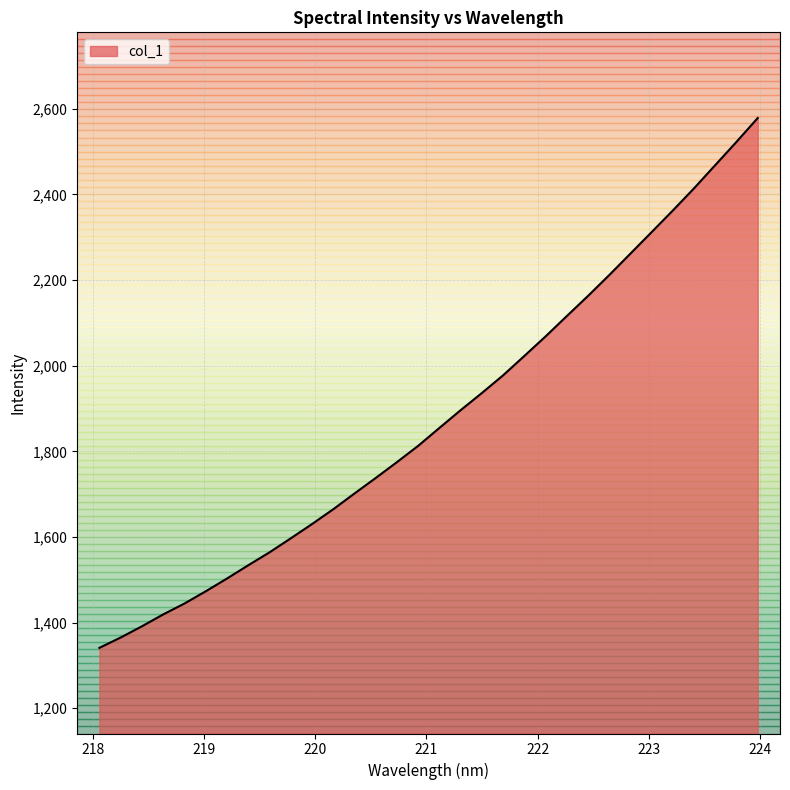

How many data points does each series have?

32